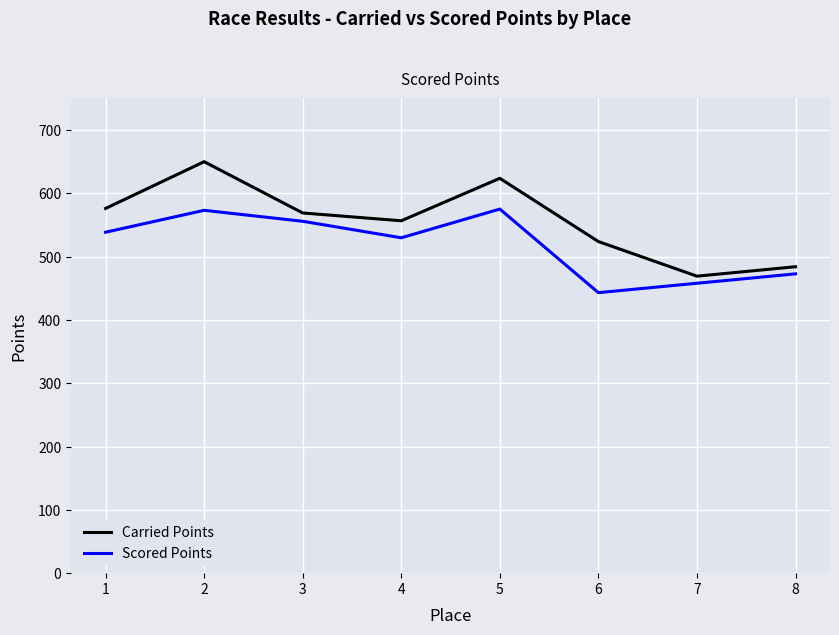

Which series has the widest spread of values?

Carried Points